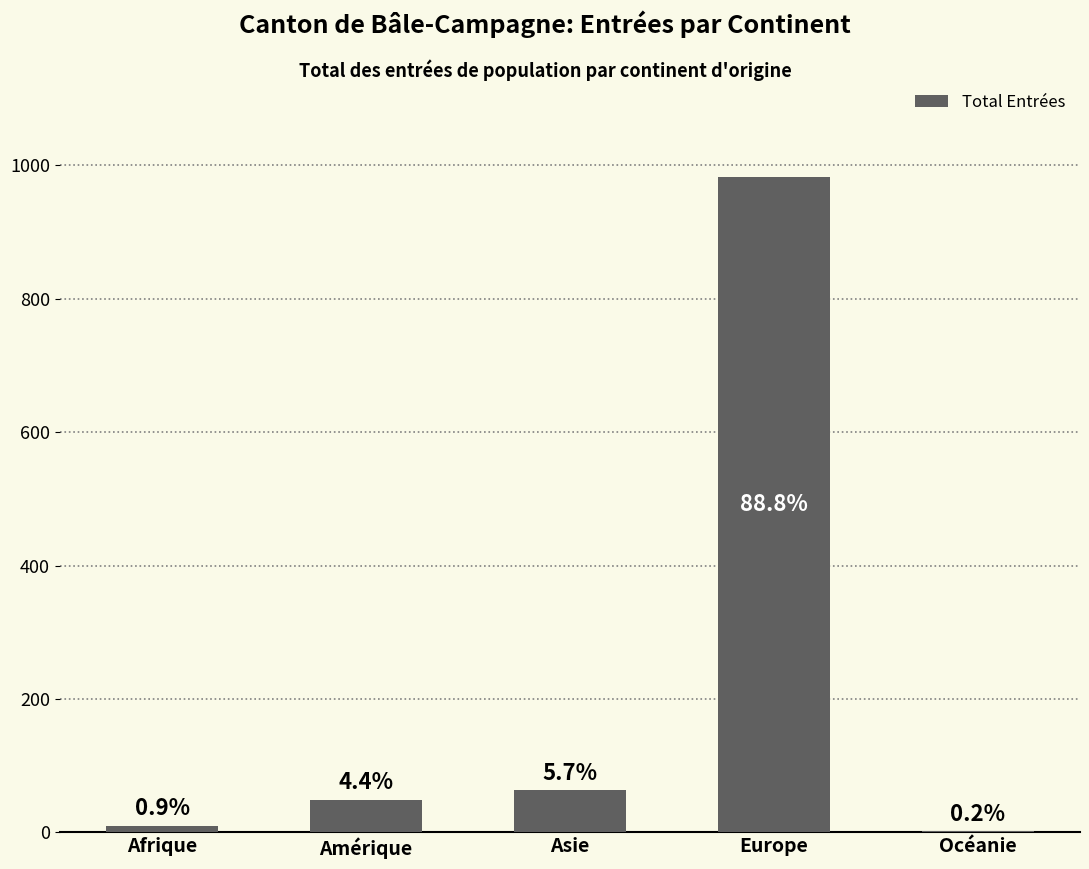

Count the number of categories in the chart.

5